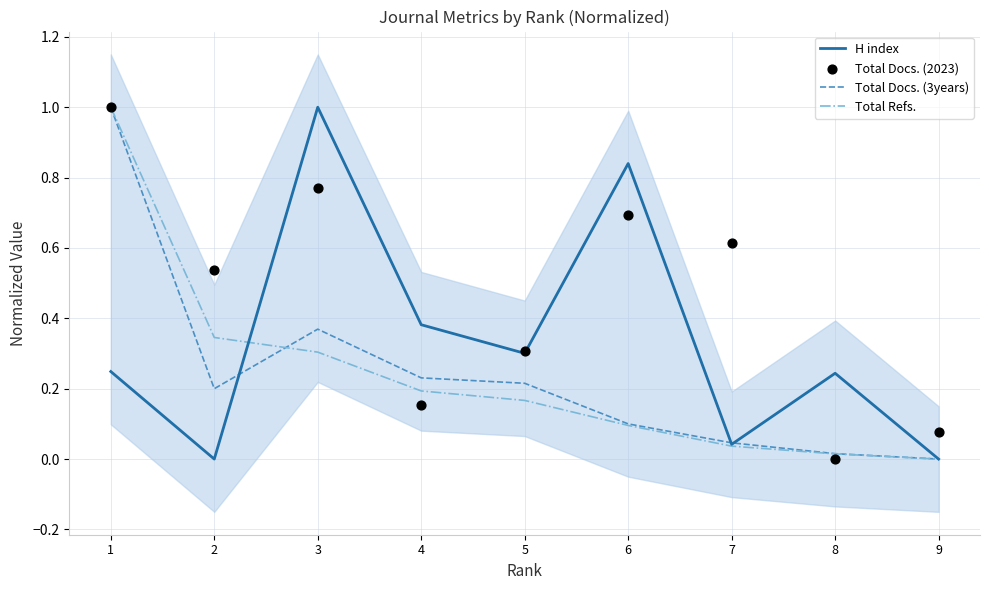

What are all the series names shown in the legend?

H index, Total Docs. (3years), Total Refs., Total Docs. (2023)